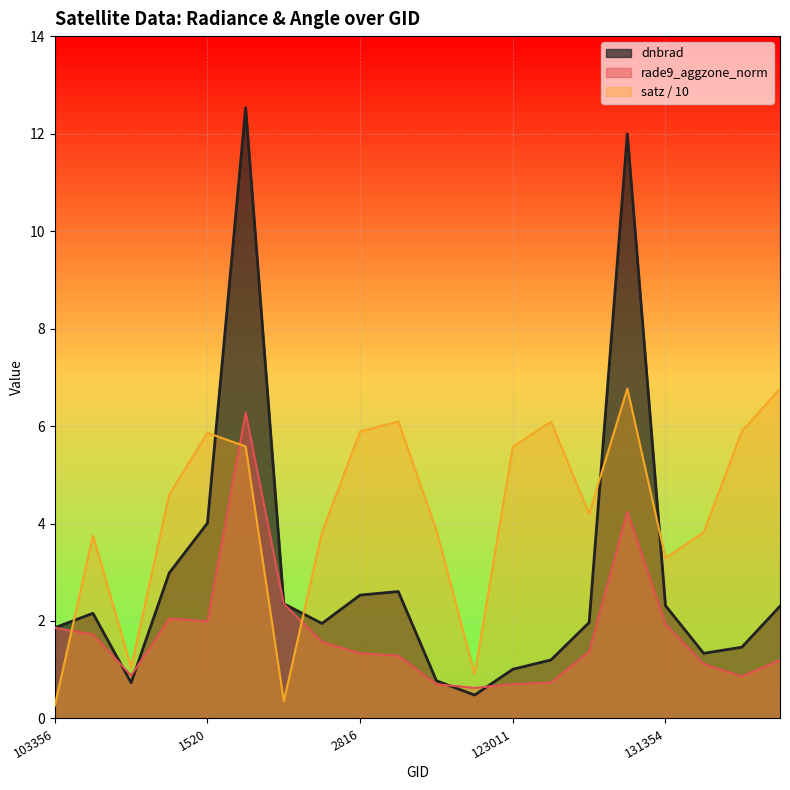

How many interior local valleys does the rade9_aggzone_norm series have?

4